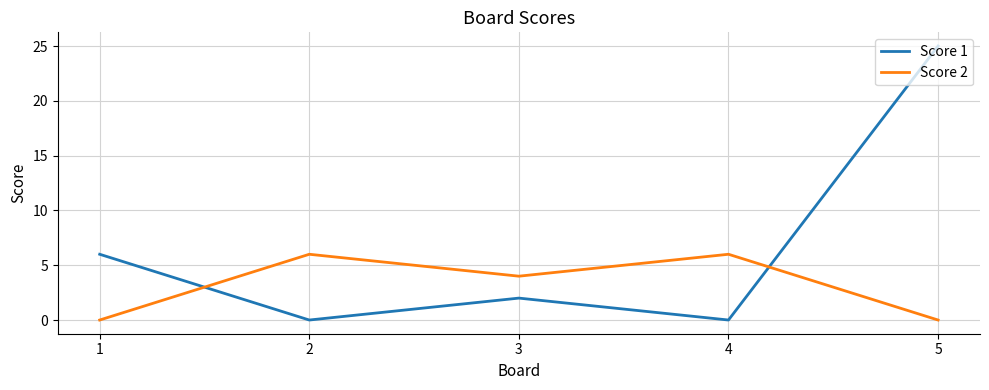

Count the Score 2 values in the range 0 to 6.

5